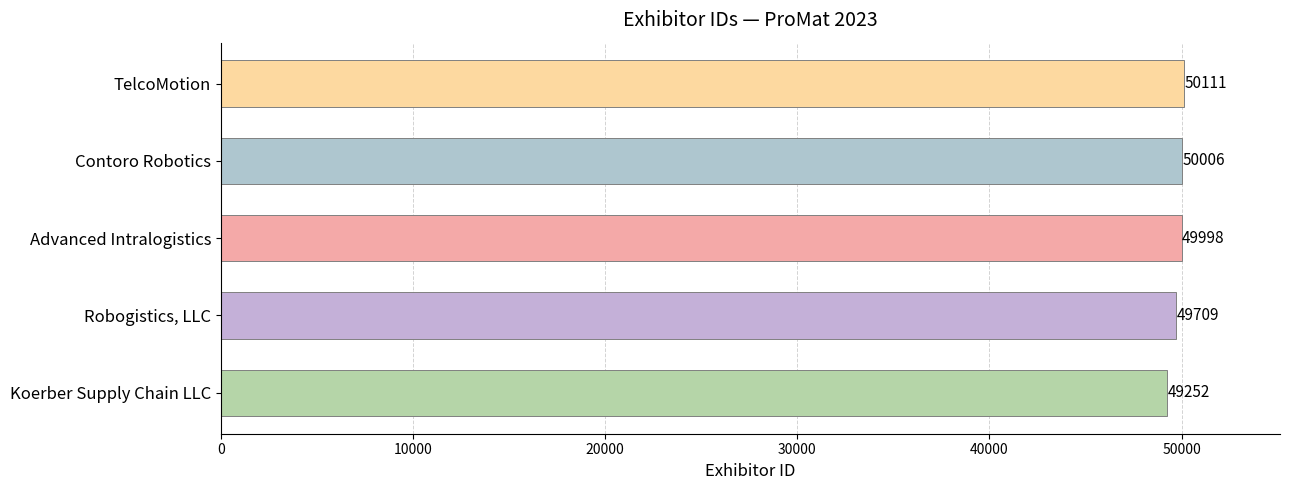

The chart shows a value of 77665 at Contoro Robotics. True or false?

False